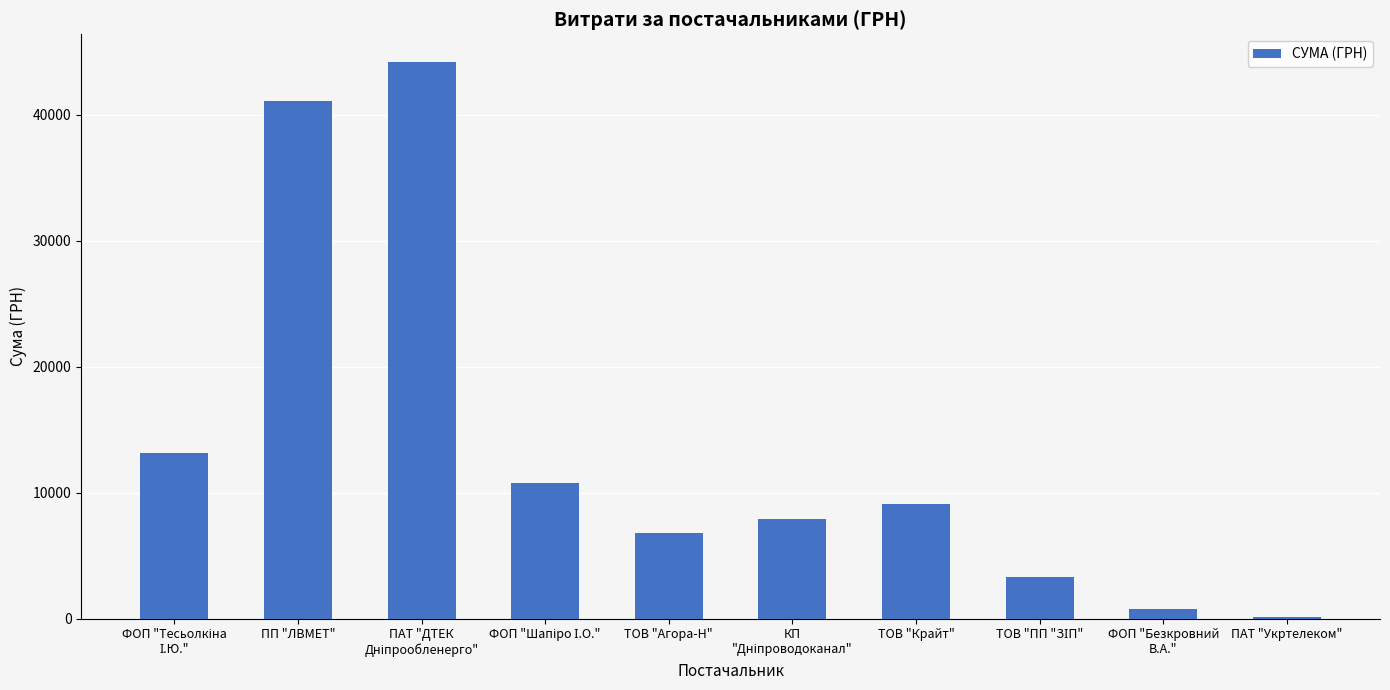

What is the approximate value at ПП "ЛВМЕТ"?

41121.0